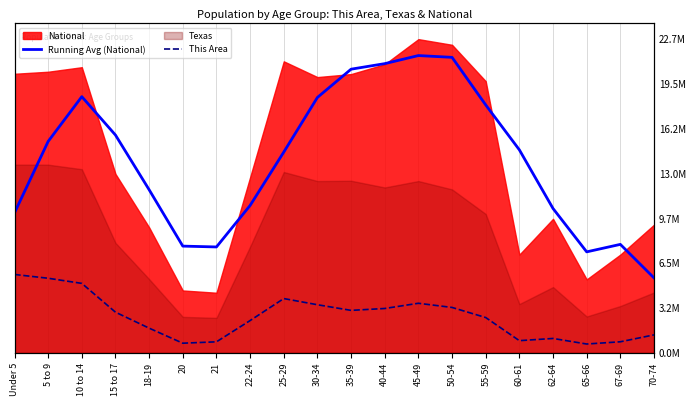

What is the average value of the This Area series?

2626500.1